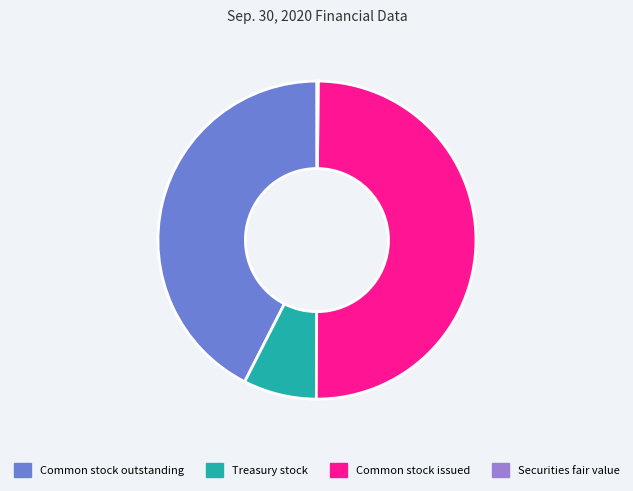

What is the largest slice in the pie chart?

Common stock issued